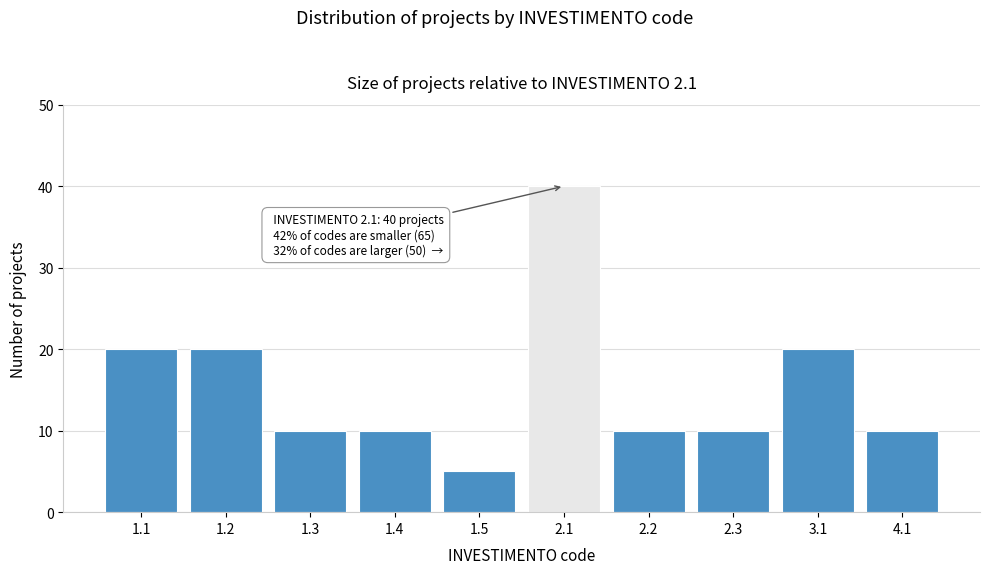

Reading left to right, list all the values displayed in this chart.

1.1=20	1.2=20	1.3=10	1.4=10	1.5=5	2.1=40	2.2=10	2.3=10	3.1=20	4.1=10